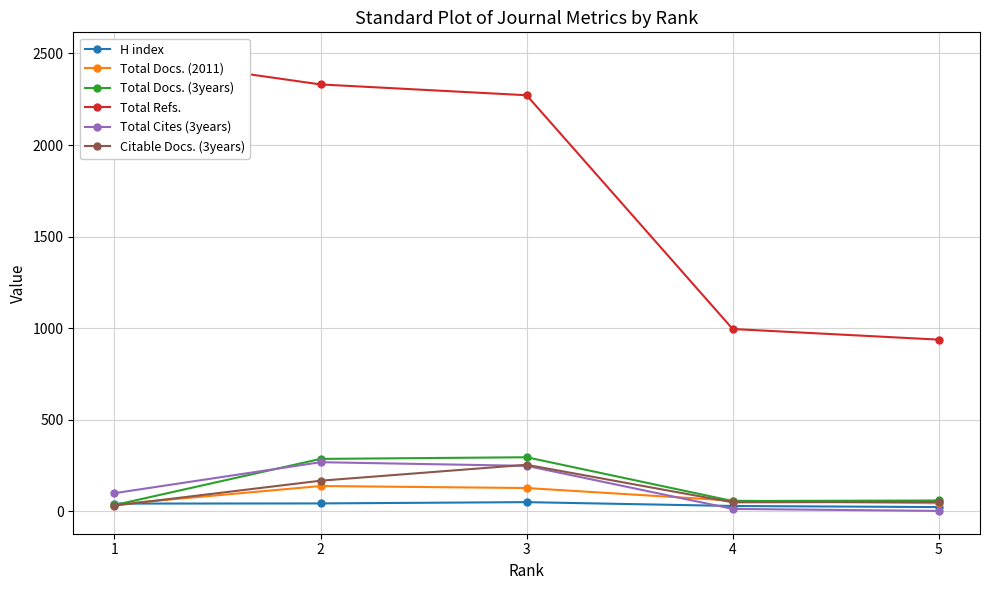

Rank the series at 5 from lowest to highest value.

Total Cites (3years), H index, Total Docs. (2011), Citable Docs. (3years), Total Docs. (3years), Total Refs.